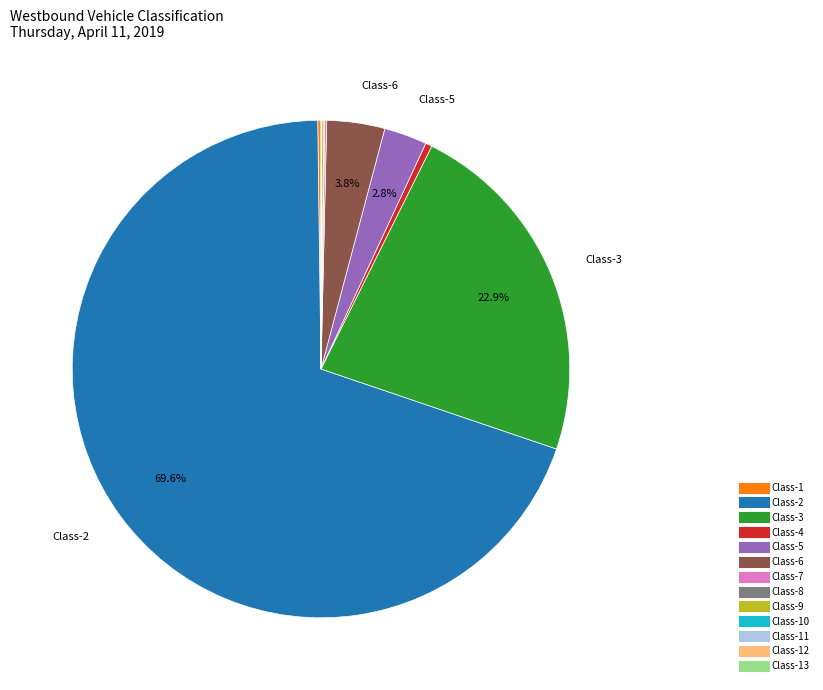

Does any single category account for the majority?

Yes